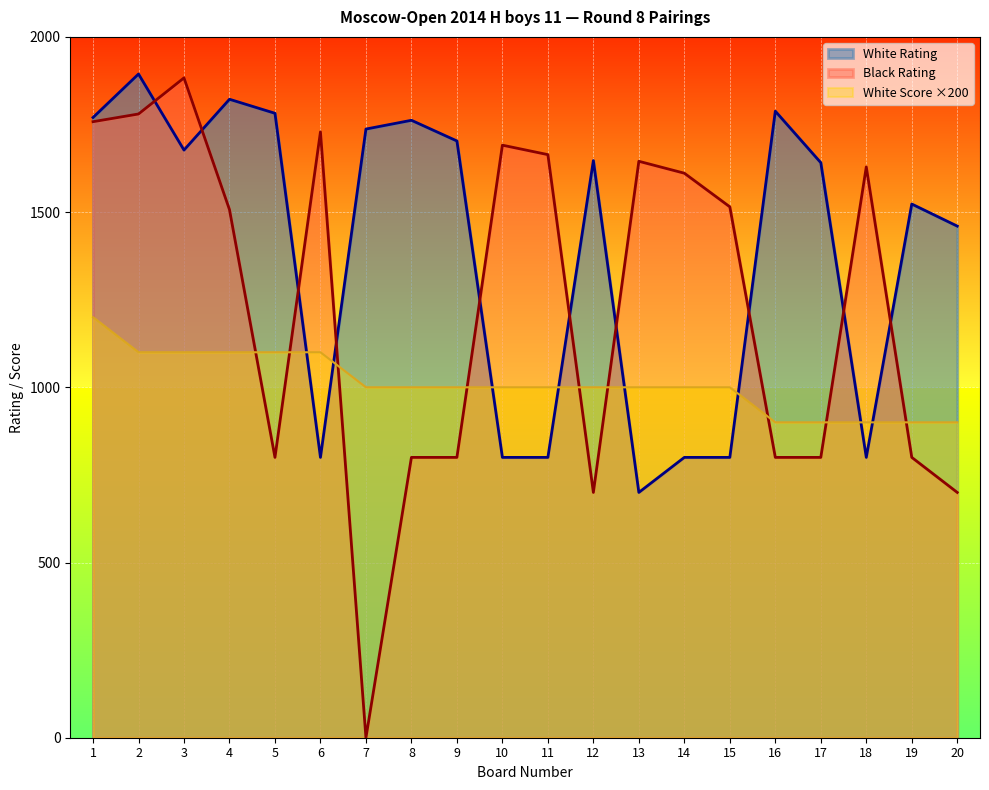

Count the number of categories in the chart.

20